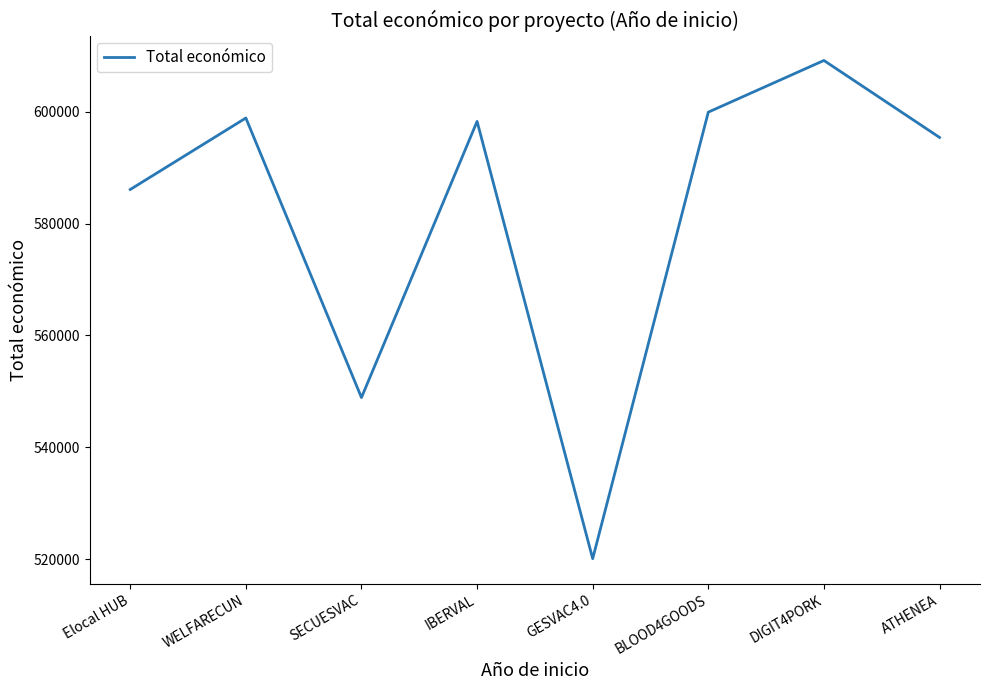

How many distinct data groups are displayed?

1